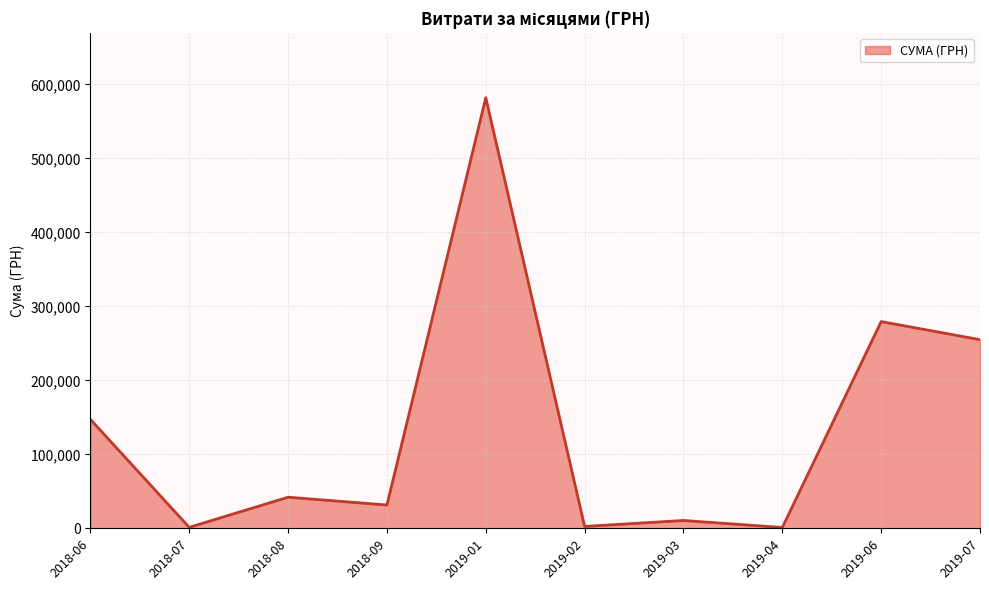

What is the minimum value shown in the chart?

1080.0